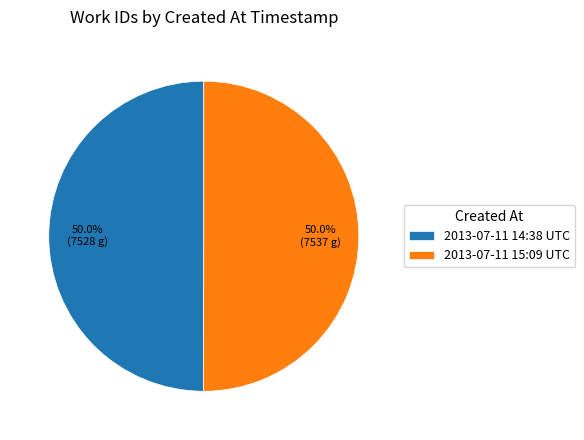

How many slices are in this pie chart?

2